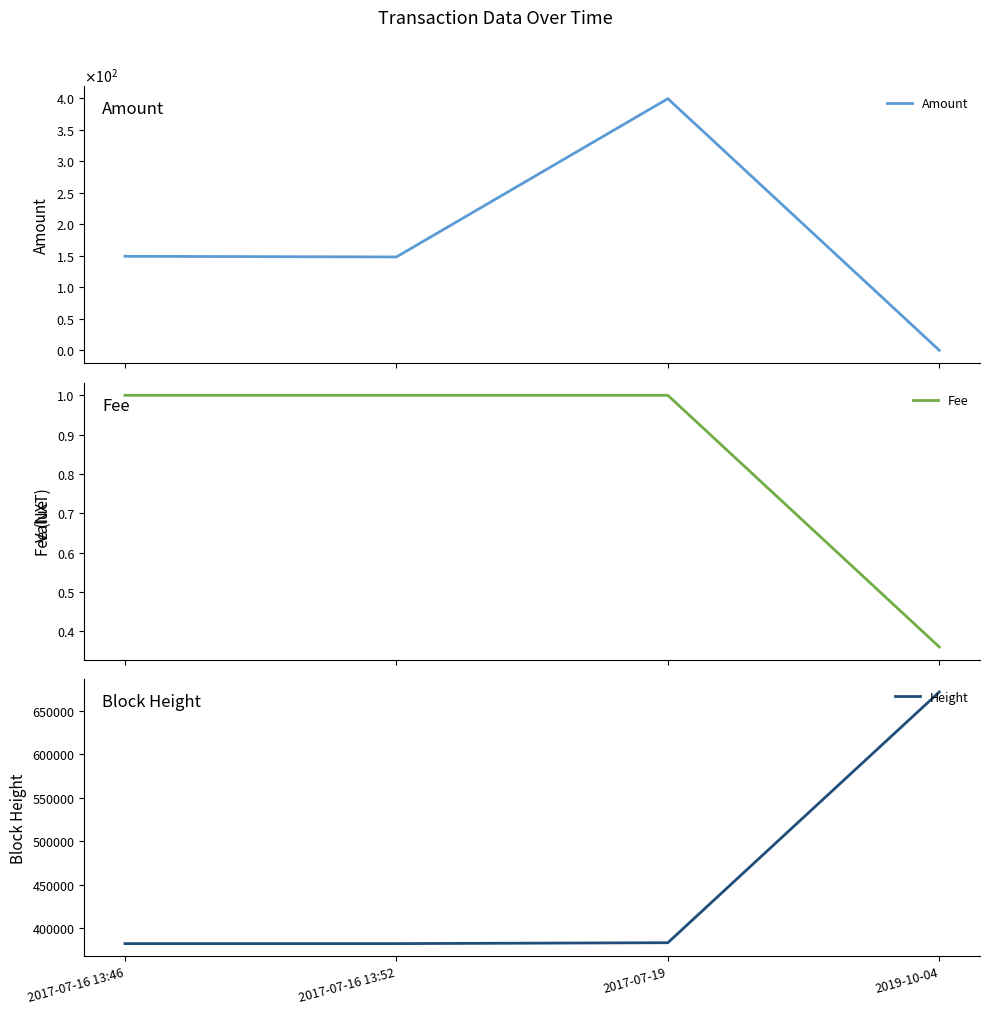

Which has a higher value, 2017-07-19 or 2017-07-16 13:46?

2017-07-19